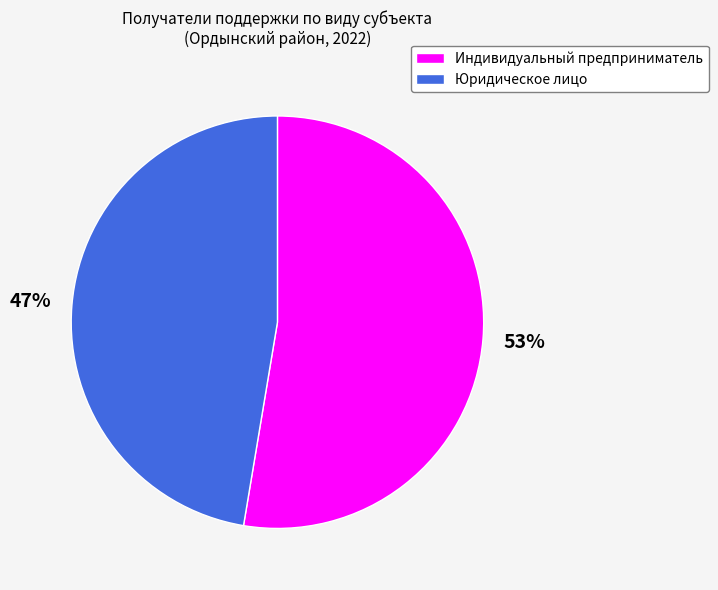

What is the ratio of the value at Юридическое лицо to the value at Индивидуальный предприниматель?

0.9